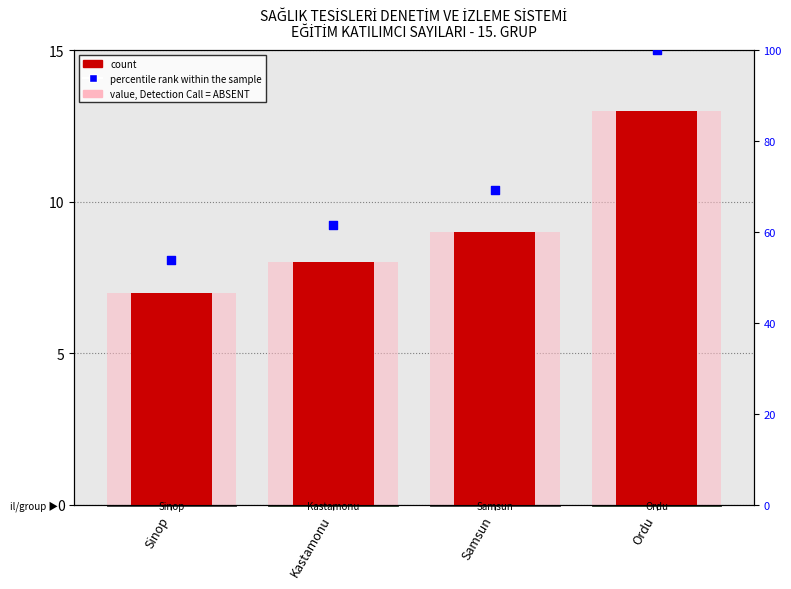

Which series has the largest total across all categories?

percentile rank within the sample